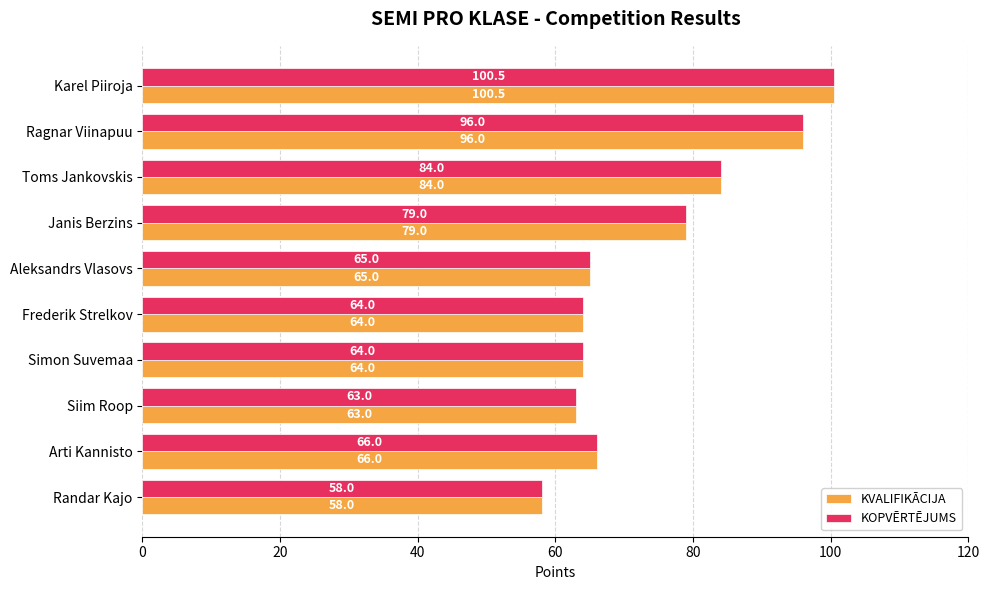

What is the difference between the maximum and second lowest values in the KVALIFIKĀCIJA series?

37.5